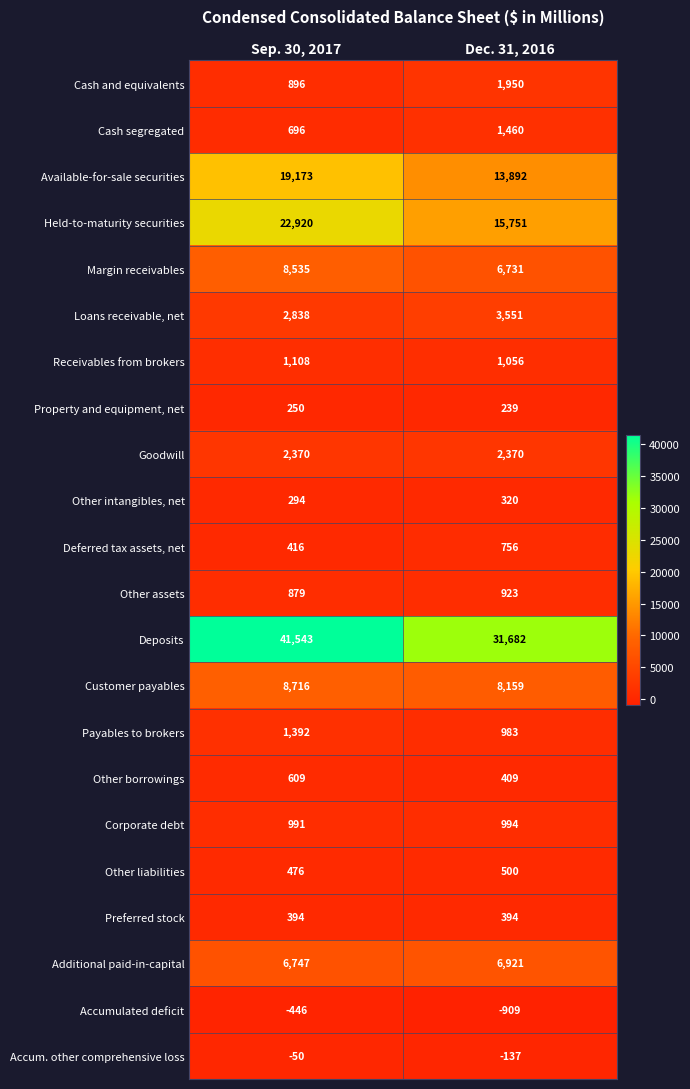

Which category has the lowest value across all series?

Dec. 31, 2016